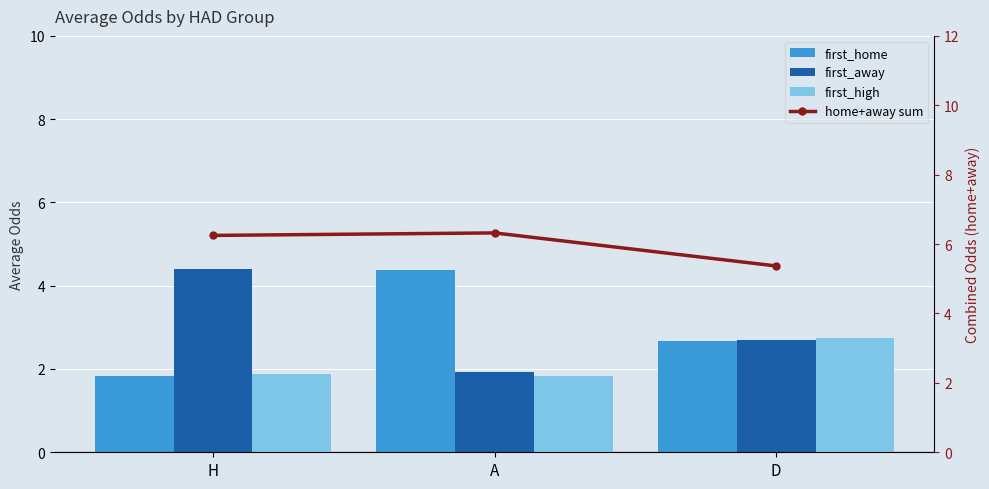

At which label is first_high closest to 2?

H